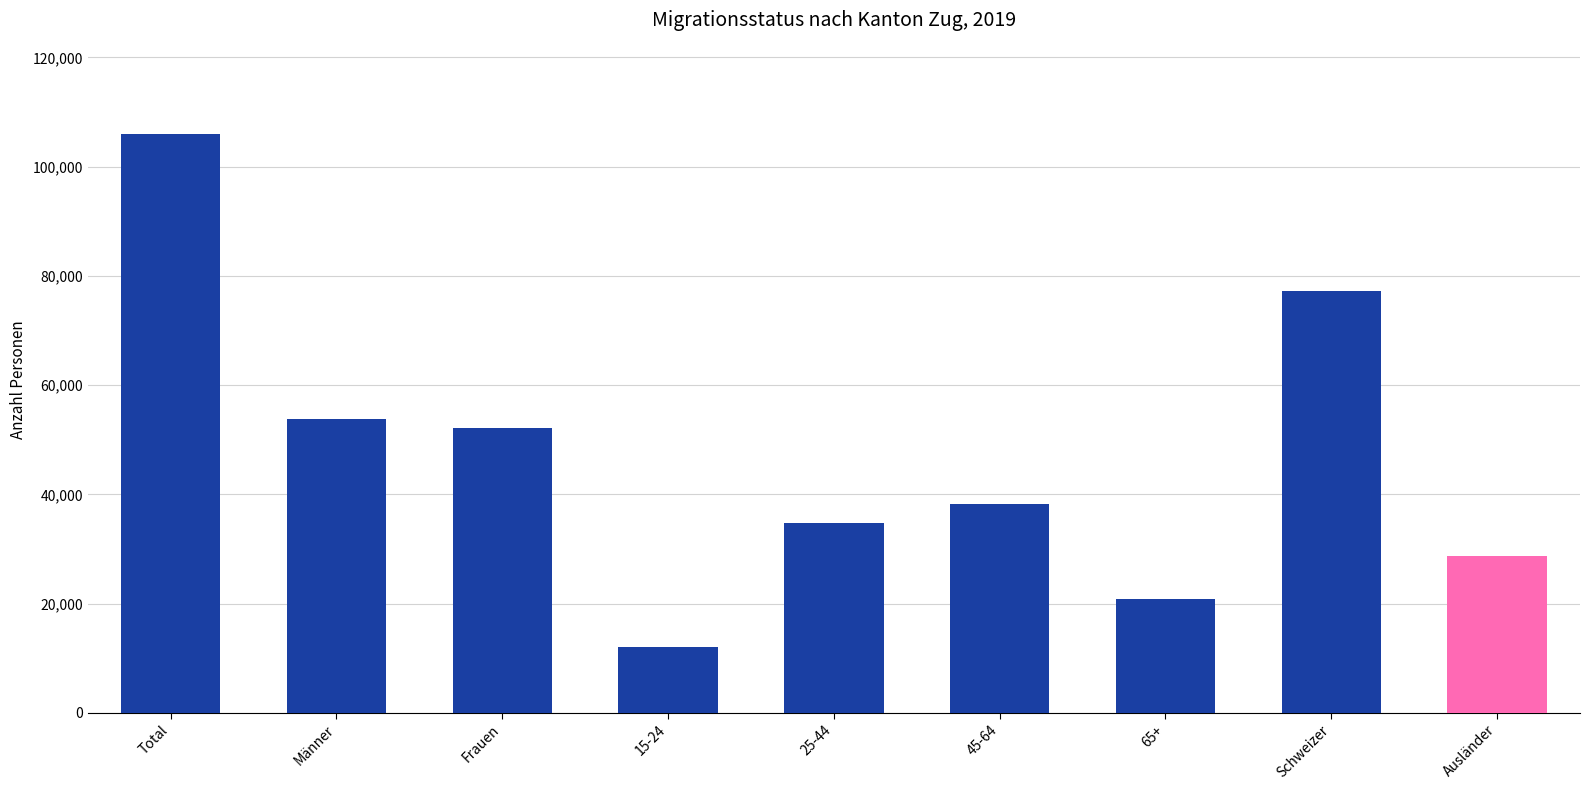

List the labels in order of value, smallest first.

15-24, 65+, Ausländer, 25-44, 45-64, Frauen, Männer, Schweizer, Total